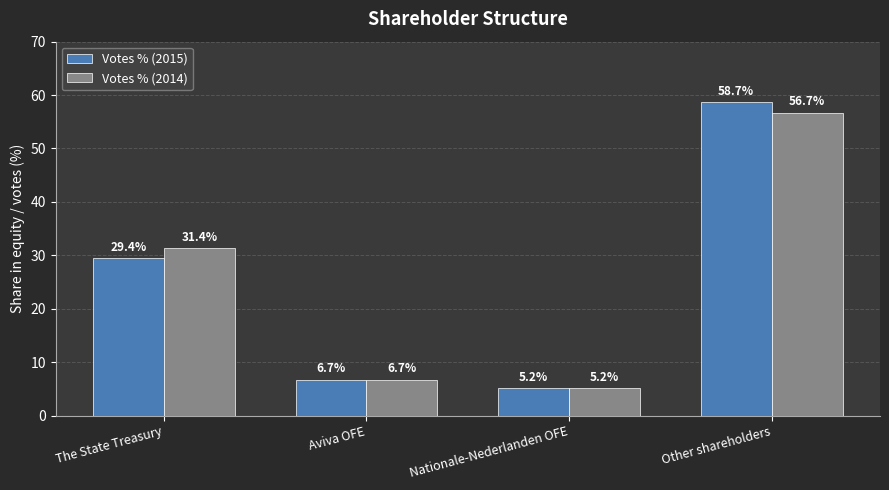

Is it true that Votes % (2015) equals 2.4 at Aviva OFE?

False